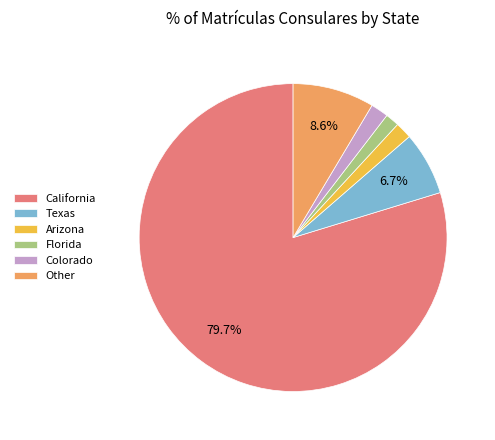

What percentage is the Colorado slice, to the nearest percent?

2%